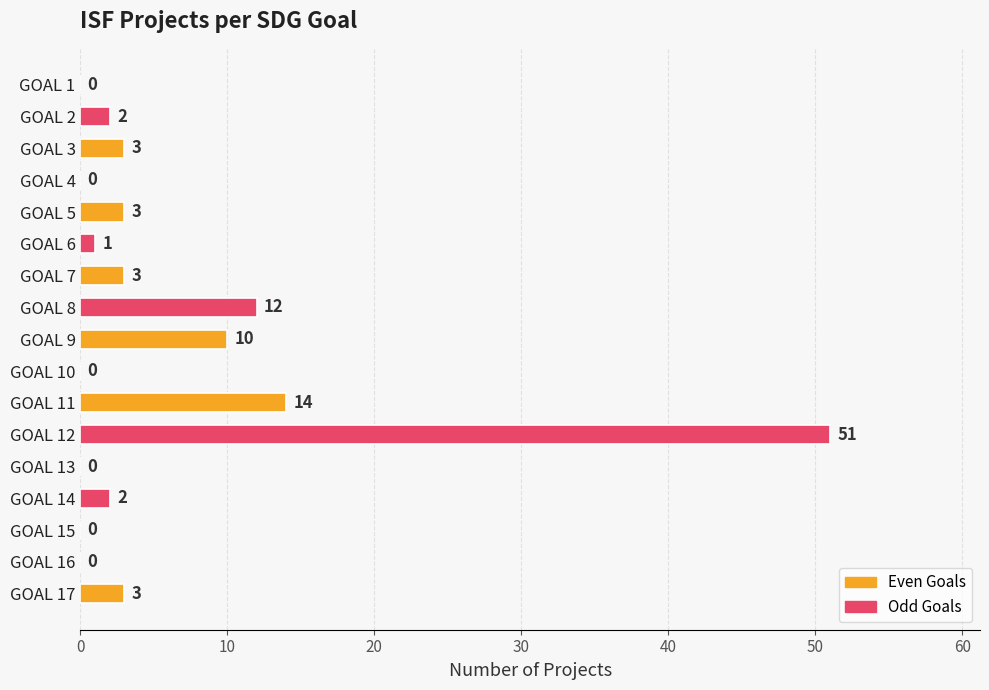

The chart shows a value of -33 at GOAL 13. True or false?

False